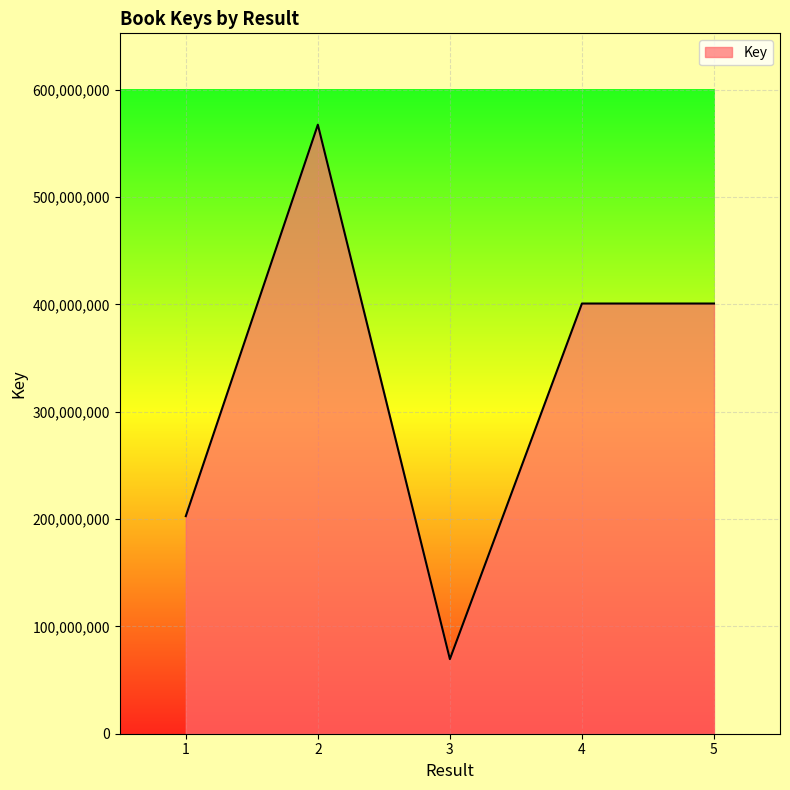

Between 4 and 3, which is larger?

4